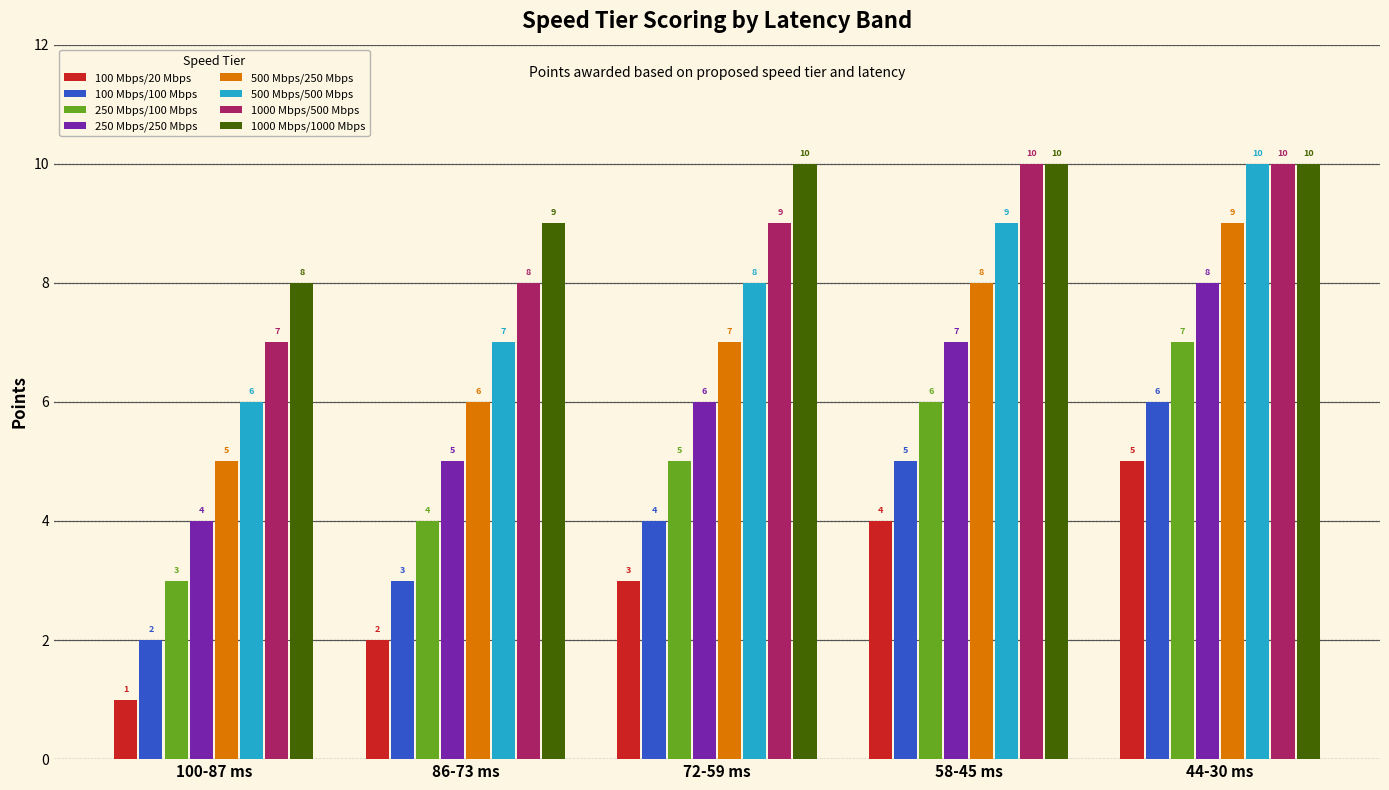

Reading right to left, transcribe all the data shown in this chart.

100 Mbps/20 Mbps: 5	4	3	2	1
100 Mbps/100 Mbps: 6	5	4	3	2
250 Mbps/100 Mbps: 7	6	5	4	3
250 Mbps/250 Mbps: 8	7	6	5	4
500 Mbps/250 Mbps: 9	8	7	6	5
500 Mbps/500 Mbps: 10	9	8	7	6
1000 Mbps/500 Mbps: 10	10	9	8	7
1000 Mbps/1000 Mbps: 10	10	10	9	8